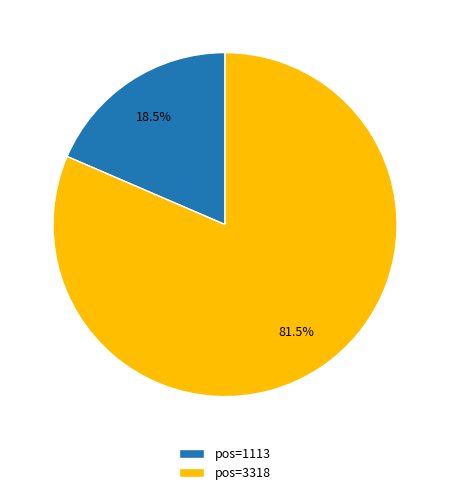

Combined, what portion of the pie is pos=3318 and pos=1113?

100.0%